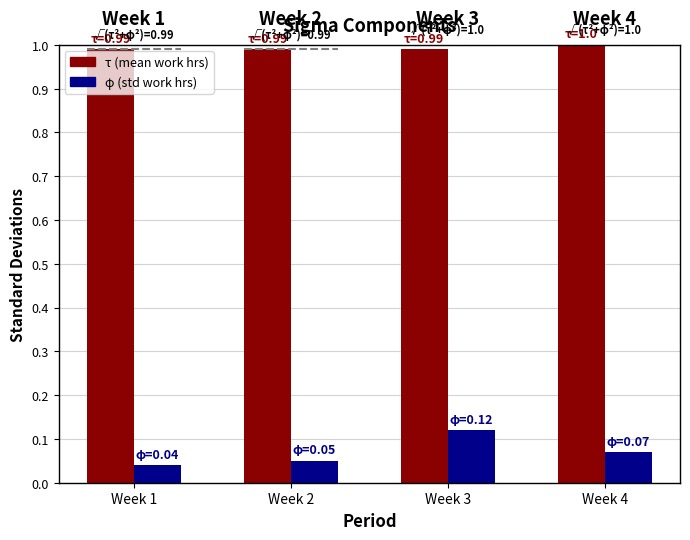

What is the spread (max minus min) of values at Week 3?

0.9